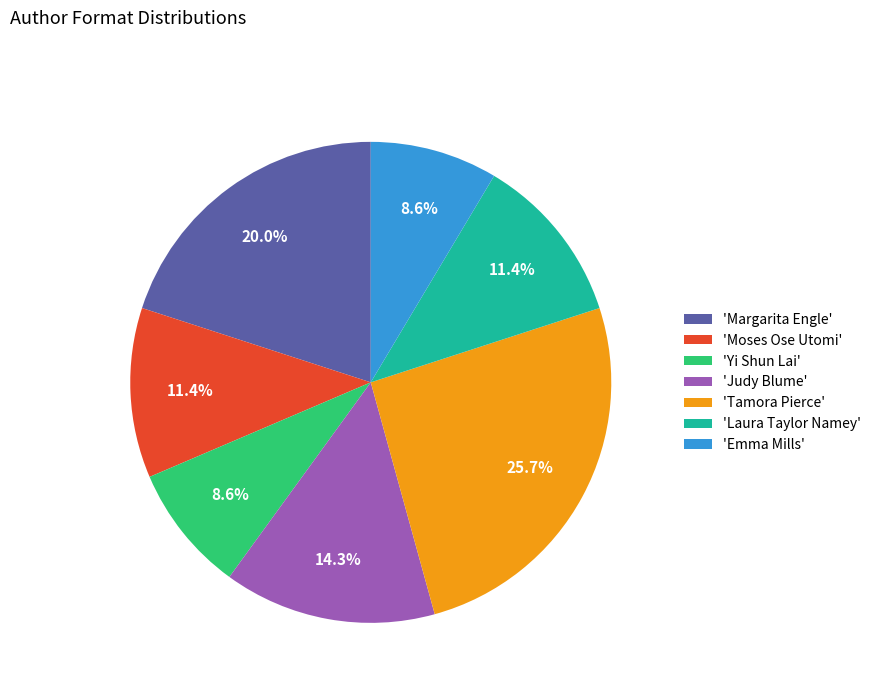

What is the ratio of the value at 'Laura Taylor Namey' to the value at 'Emma Mills'?

1.3